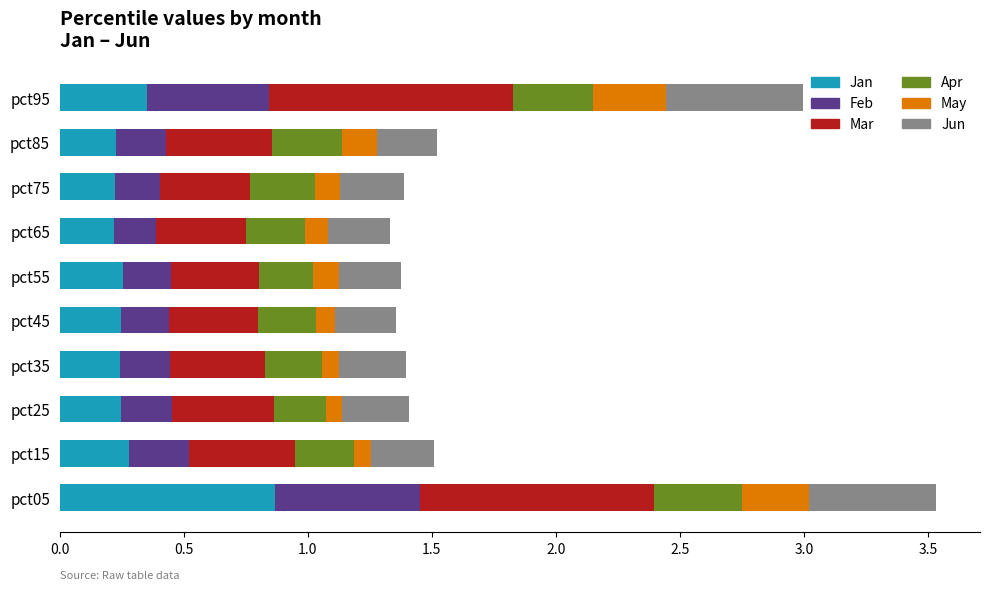

What is the total value across all series at pct45?

1.4